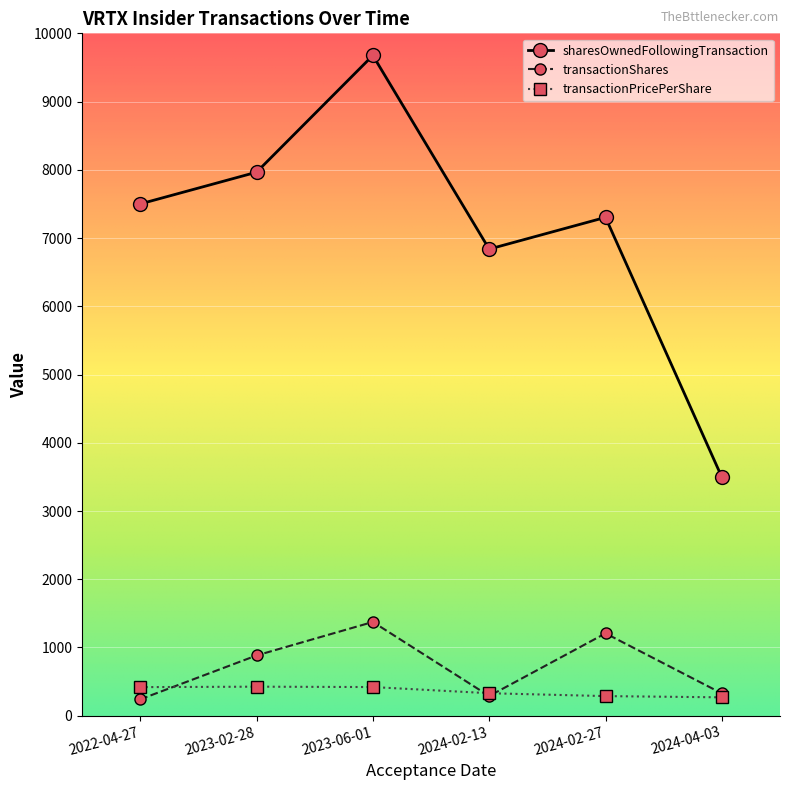

What position from the right is 2023-06-01?

4